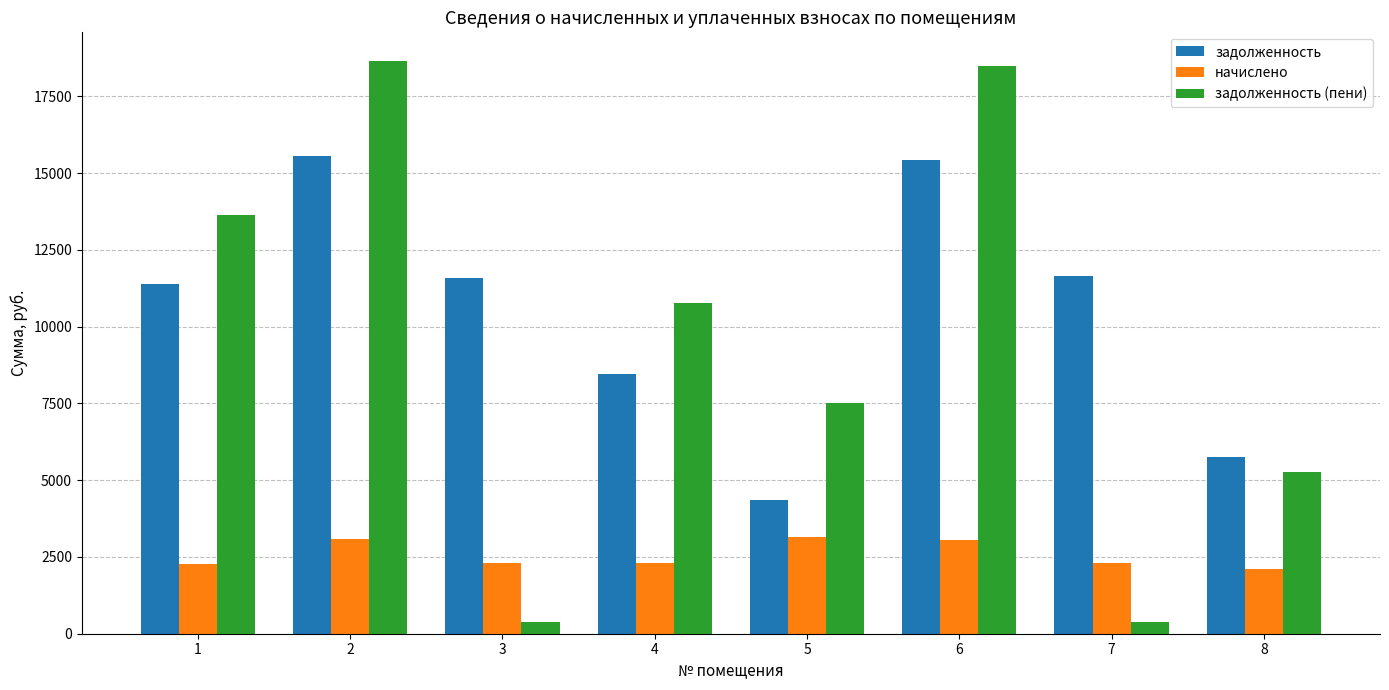

Which series has the largest total across all categories?

задолженность